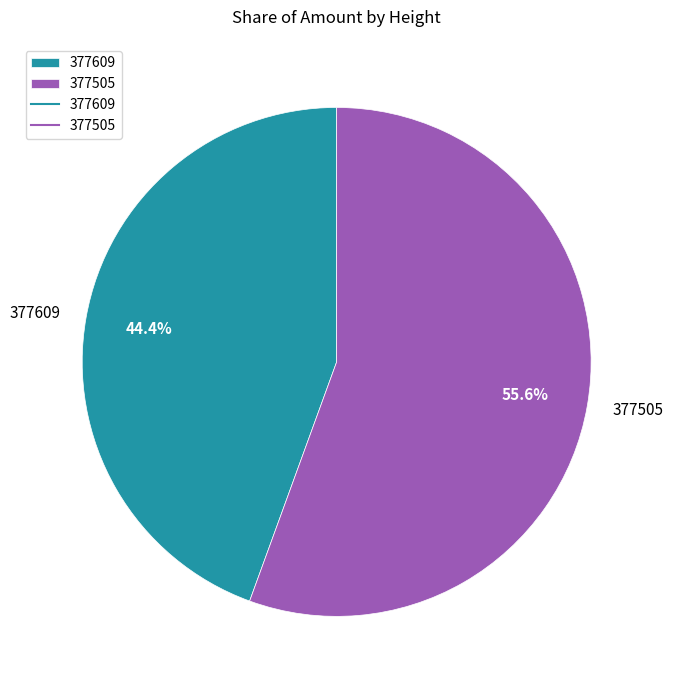

Which category accounts for the majority?

377505